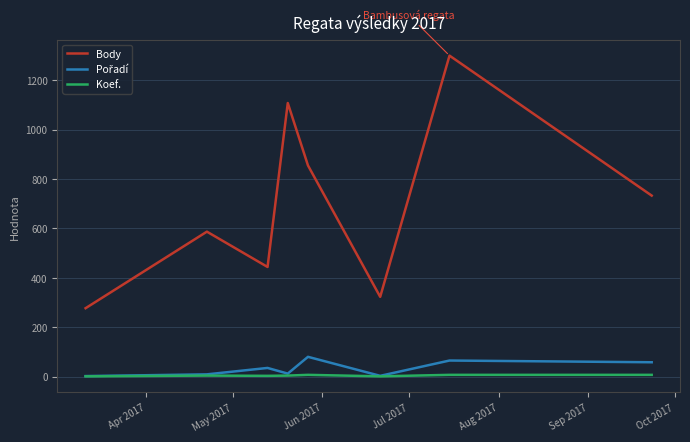

True or false: Koef. and Body intersect in this chart.

False